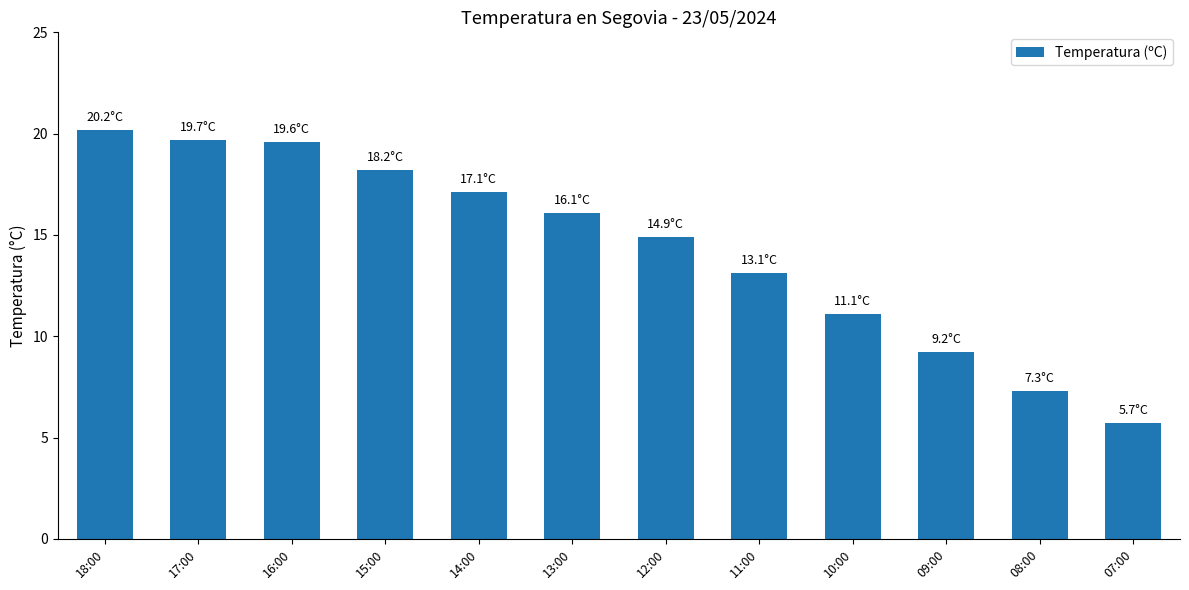

What is the sum of the values at 07:00 and 09:00?

14.9